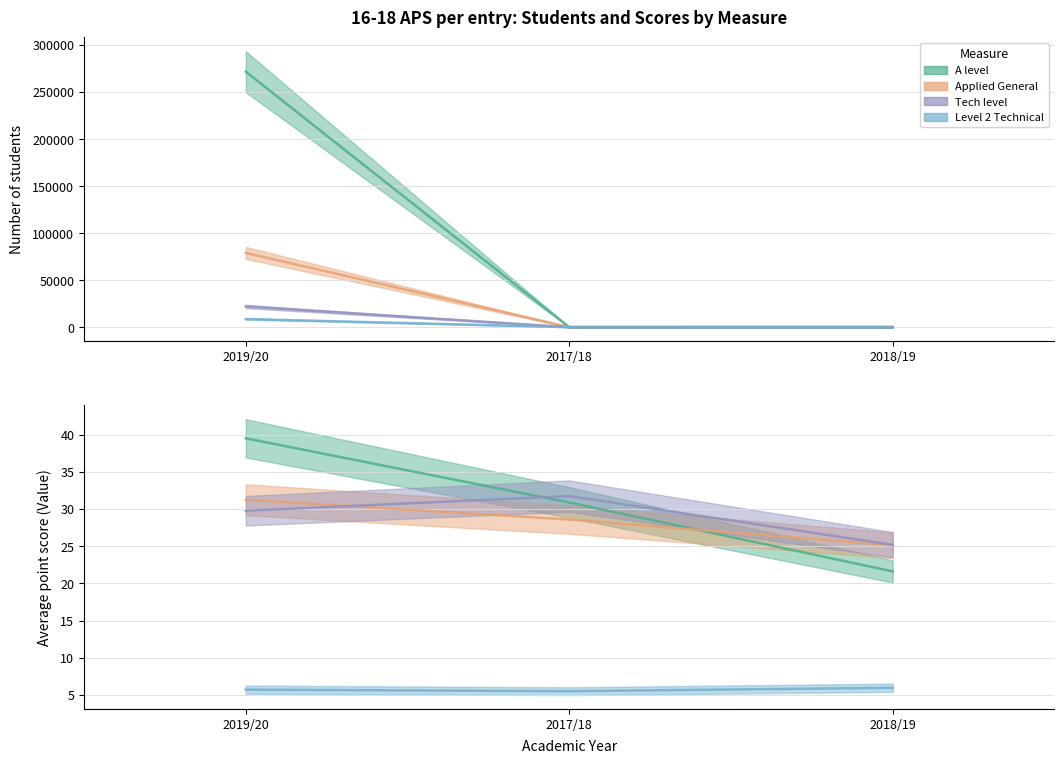

What is the difference between the maximum and second lowest values in the Level 2 Technical series?

0.2